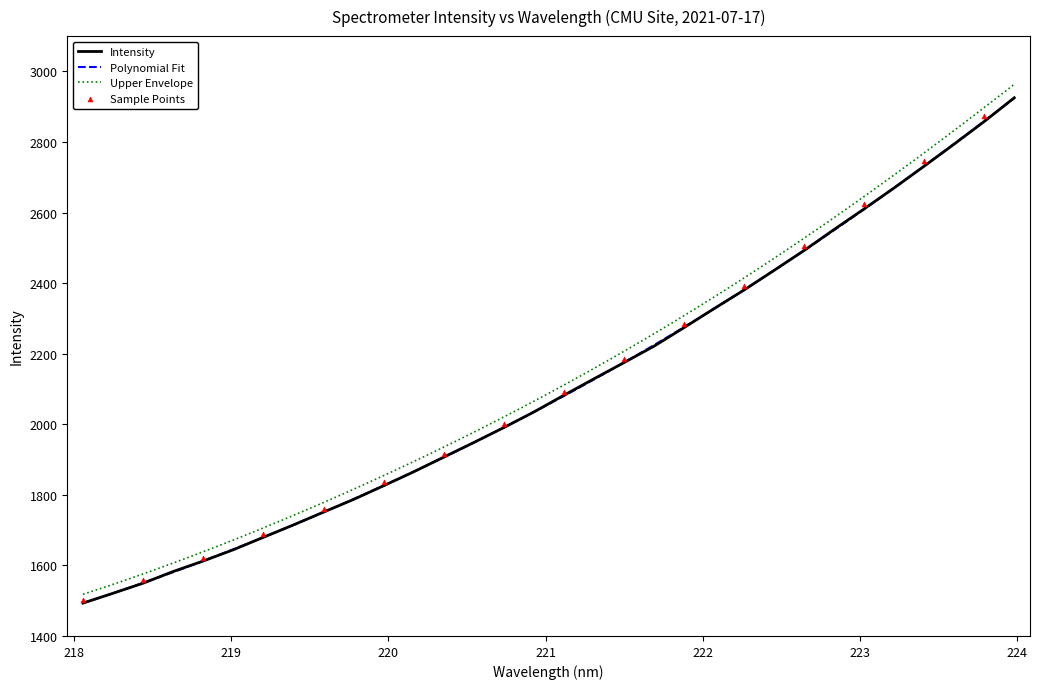

What is the change in value from 222.4538 to 223.9802?

+488.9